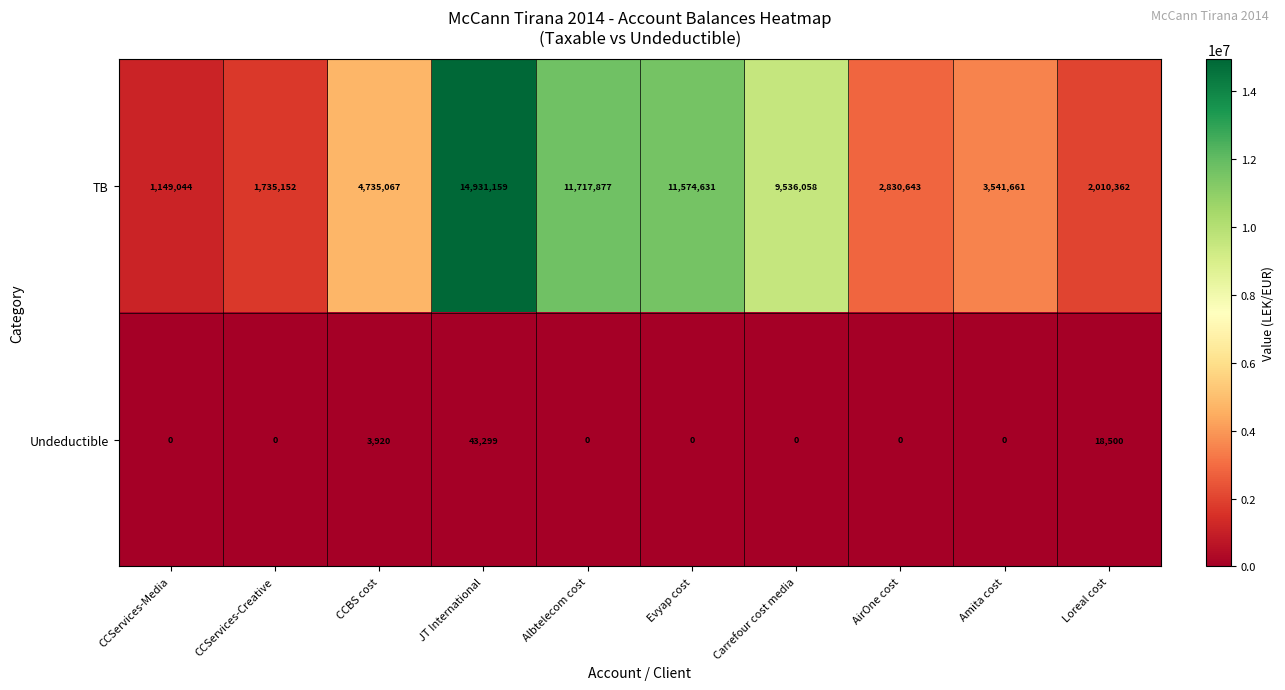

Which category has the highest value across all series?

JT International